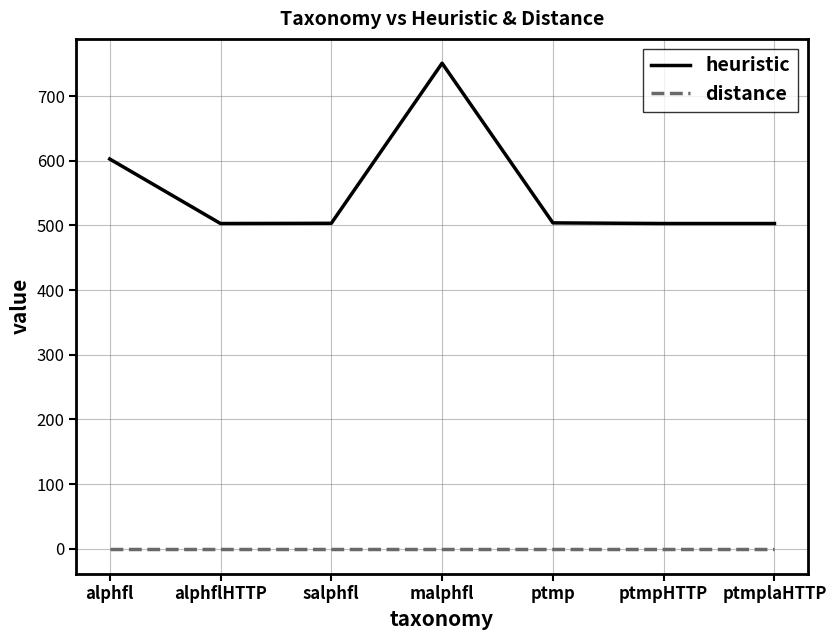

Is the value of distance at ptmp greater than the value of heuristic at alphflHTTP?

No